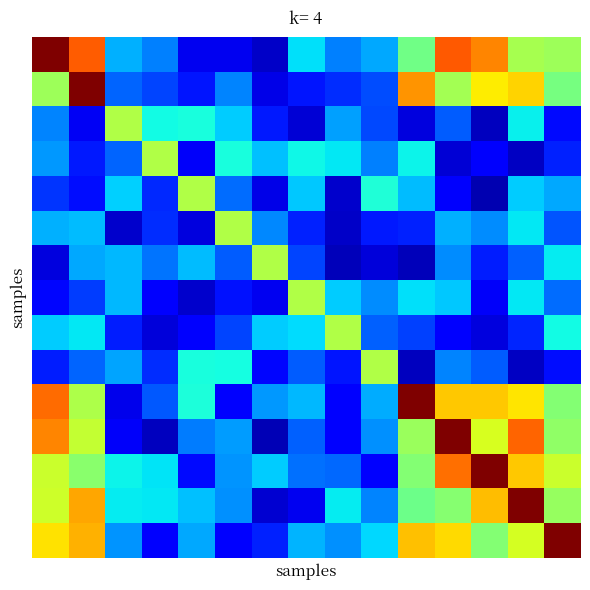

How many data points does each series have?

15